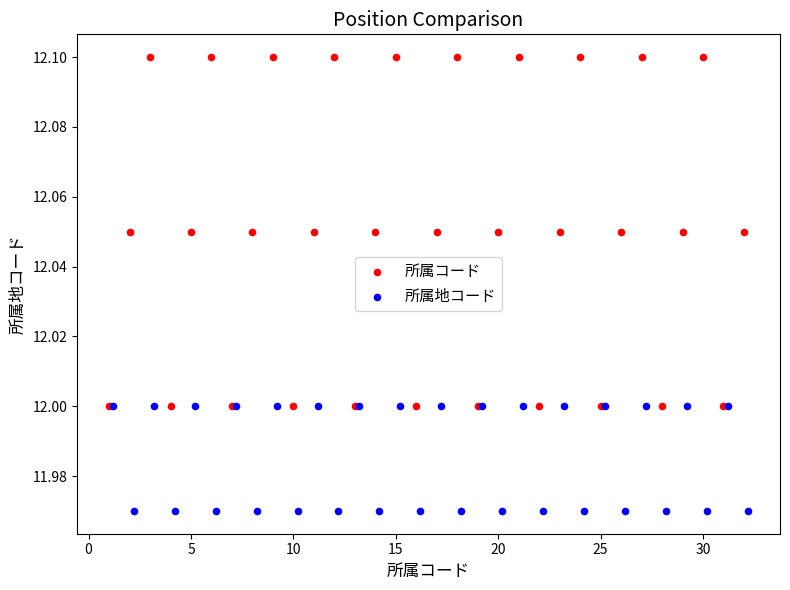

Which series contains the lowest Y value?

所属地コード